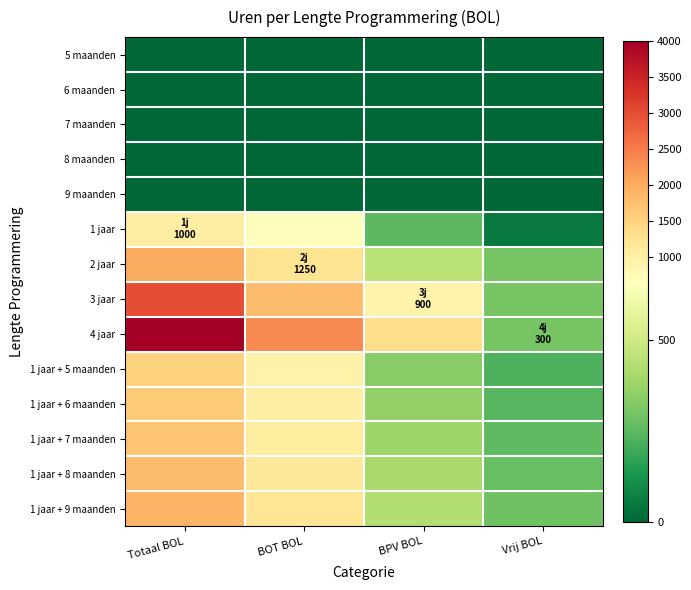

Reading left to right, transcribe all the data shown in this chart.

5 maanden: Totaal BOL=0.0	BOT BOL=0.0	BPV BOL=0.0	Vrij BOL=0.0
6 maanden: Totaal BOL=0.0	BOT BOL=0.0	BPV BOL=0.0	Vrij BOL=0.0
7 maanden: Totaal BOL=0.0	BOT BOL=0.0	BPV BOL=0.0	Vrij BOL=0.0
8 maanden: Totaal BOL=0.0	BOT BOL=0.0	BPV BOL=0.0	Vrij BOL=0.0
9 maanden: Totaal BOL=0.0	BOT BOL=0.0	BPV BOL=0.0	Vrij BOL=0.0
1 jaar: Totaal BOL=1000.0	BOT BOL=700.0	BPV BOL=250.0	Vrij BOL=50.0
2 jaar: Totaal BOL=2000.0	BOT BOL=1250.0	BPV BOL=450.0	Vrij BOL=300.0
3 jaar: Totaal BOL=3000.0	BOT BOL=1800.0	BPV BOL=900.0	Vrij BOL=300.0
4 jaar: Totaal BOL=4000.0	BOT BOL=2350.0	BPV BOL=1350.0	Vrij BOL=300.0
1 jaar + 5 maanden: Totaal BOL=1500.0	BOT BOL=937.5	BPV BOL=337.5	Vrij BOL=225.0
1 jaar + 6 maanden: Totaal BOL=1600.0	BOT BOL=1000.0	BPV BOL=360.0	Vrij BOL=240.0
1 jaar + 7 maanden: Totaal BOL=1700.0	BOT BOL=1062.5	BPV BOL=382.5	Vrij BOL=255.0
1 jaar + 8 maanden: Totaal BOL=1800.0	BOT BOL=1125.0	BPV BOL=405.0	Vrij BOL=270.0
1 jaar + 9 maanden: Totaal BOL=1900.0	BOT BOL=1187.5	BPV BOL=427.5	Vrij BOL=285.0